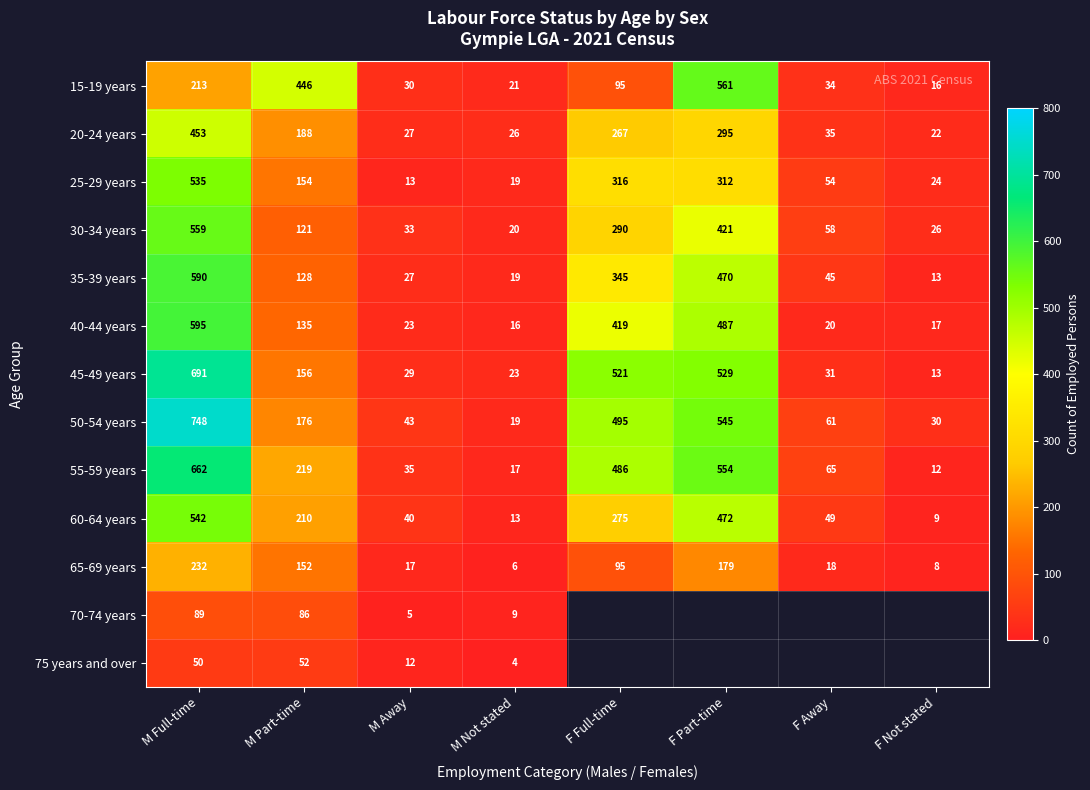

At how many categories does at least one series exceed 507?

3